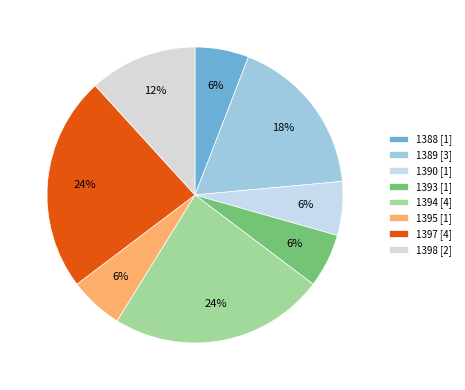

Which category has the smallest portion of the pie?

1388